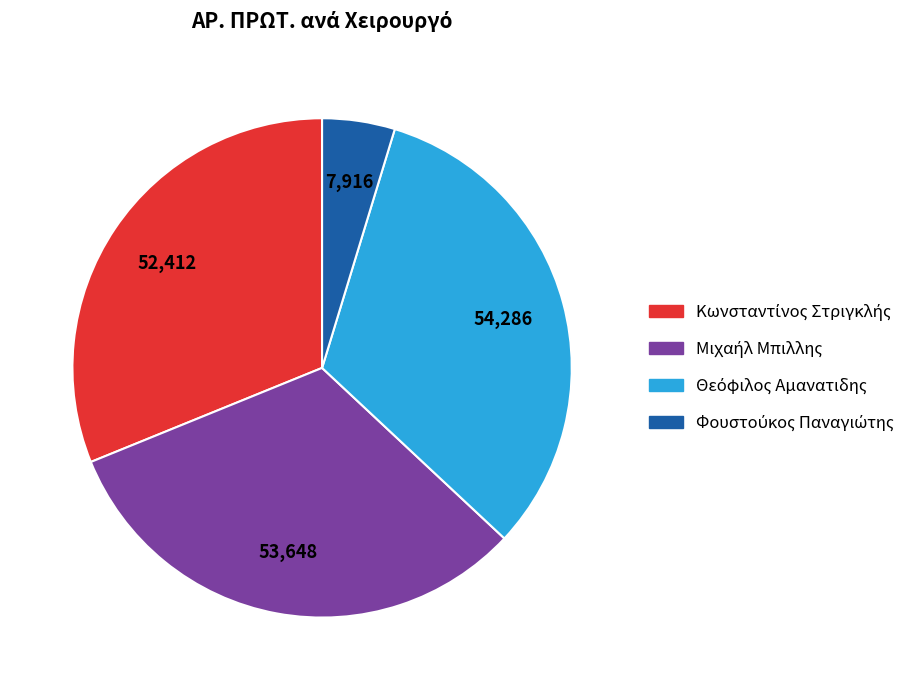

How many slices are in this pie chart?

4